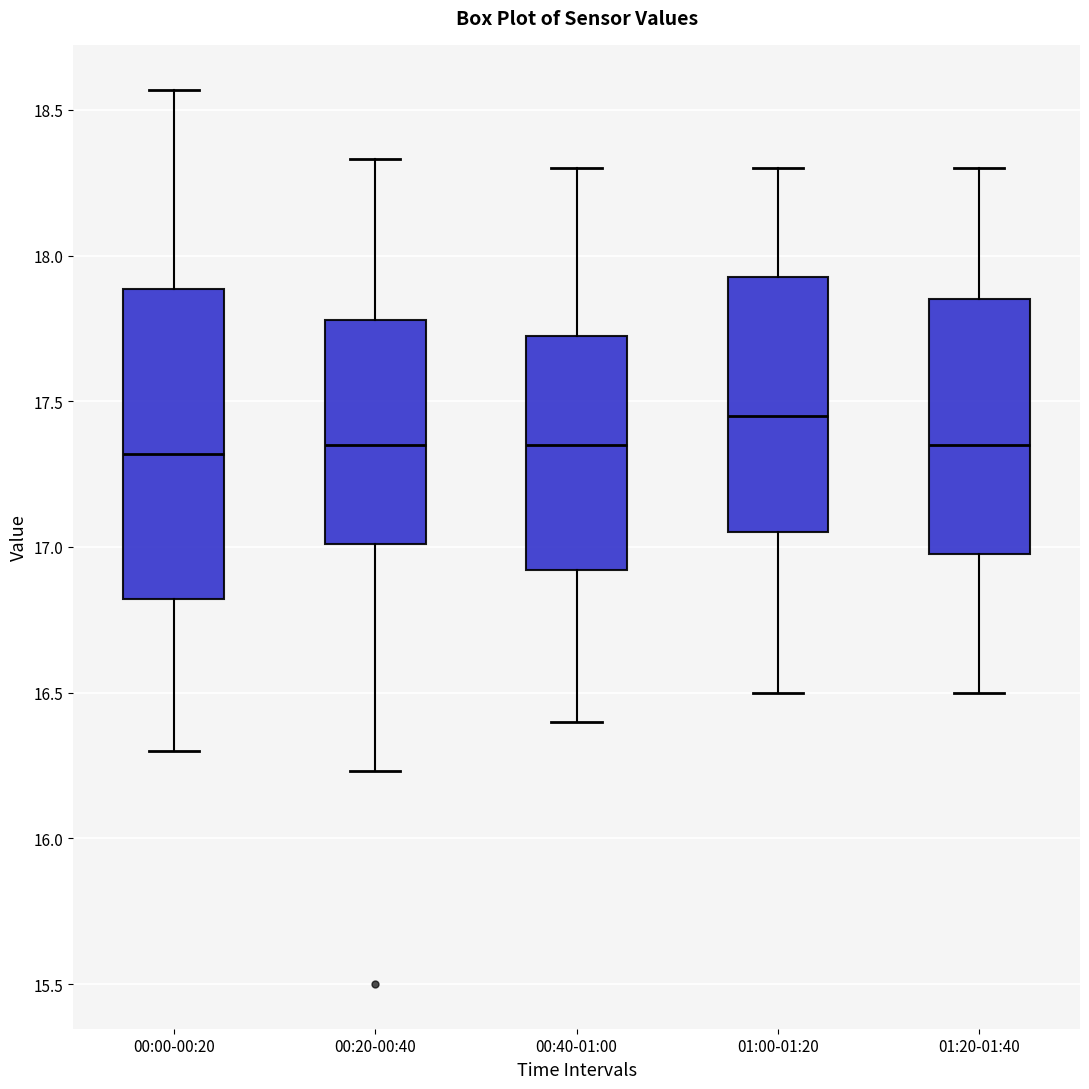

Reading left to right, read every box against the y-axis: the position of its median line, the range the box covers, and the ends of its whiskers. The values are not printed on the chart, so give them approximately, as read against the axis.

00:00-00:20: median 17.30, box 16.80 to 17.90, whiskers 16.30 to 18.55
00:20-00:40: median 17.35, box 17.00 to 17.80, whiskers 16.25 to 18.35
00:40-01:00: median 17.35, box 16.90 to 17.75, whiskers 16.40 to 18.30
01:00-01:20: median 17.45, box 17.05 to 17.95, whiskers 16.50 to 18.30
01:20-01:40: median 17.35, box 17.00 to 17.85, whiskers 16.50 to 18.30